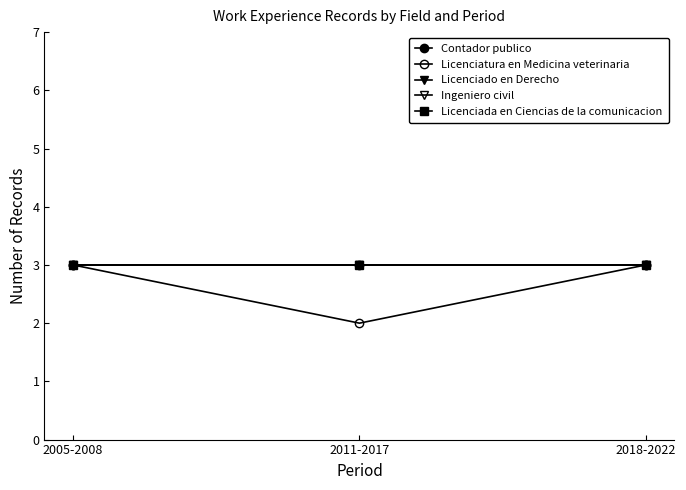

Which category has the highest value in the Licenciado en Derecho series?

2005-2008